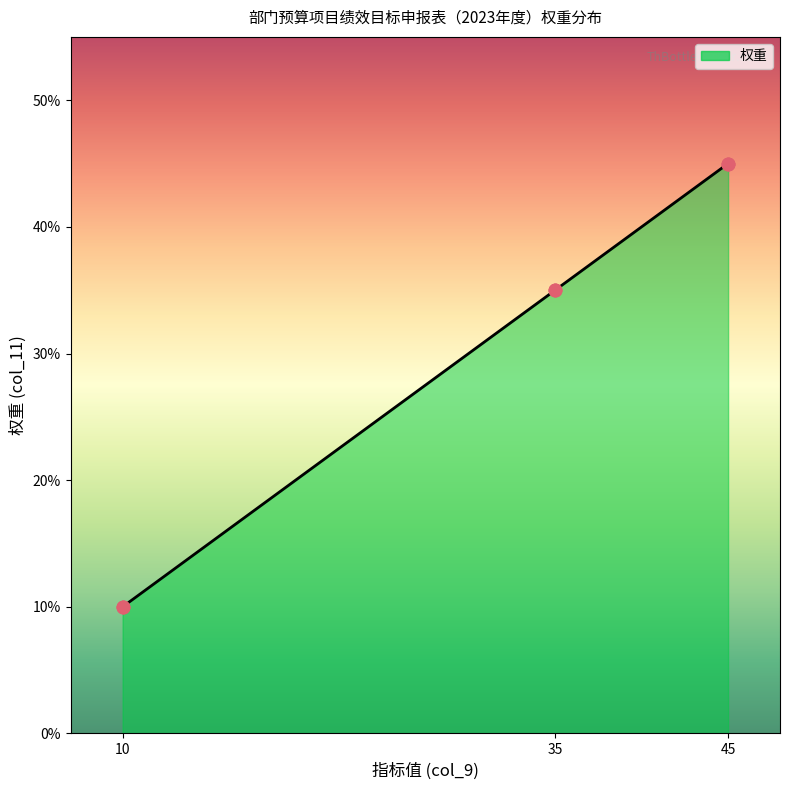

Between 10 and 45, which is larger?

45